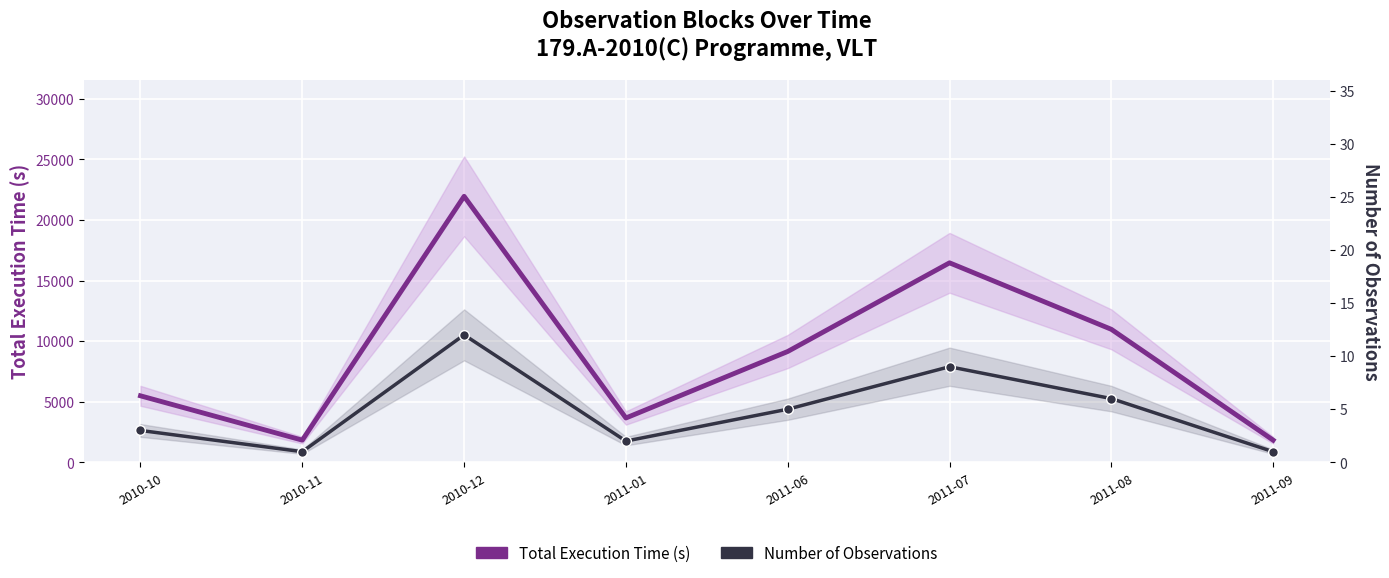

At which category does Number of Observations reach its first local peak?

2010-12